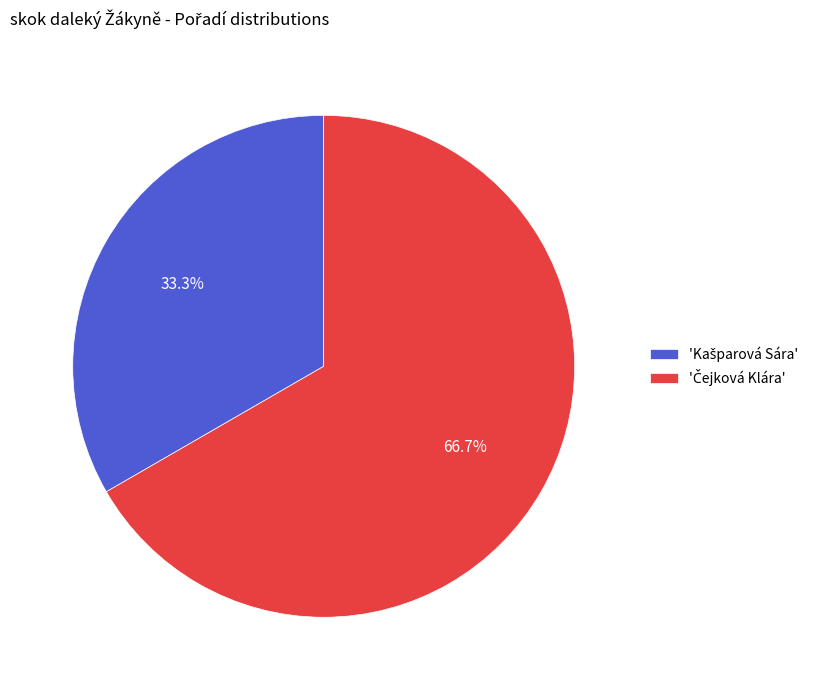

Is there a majority slice in this chart?

Yes